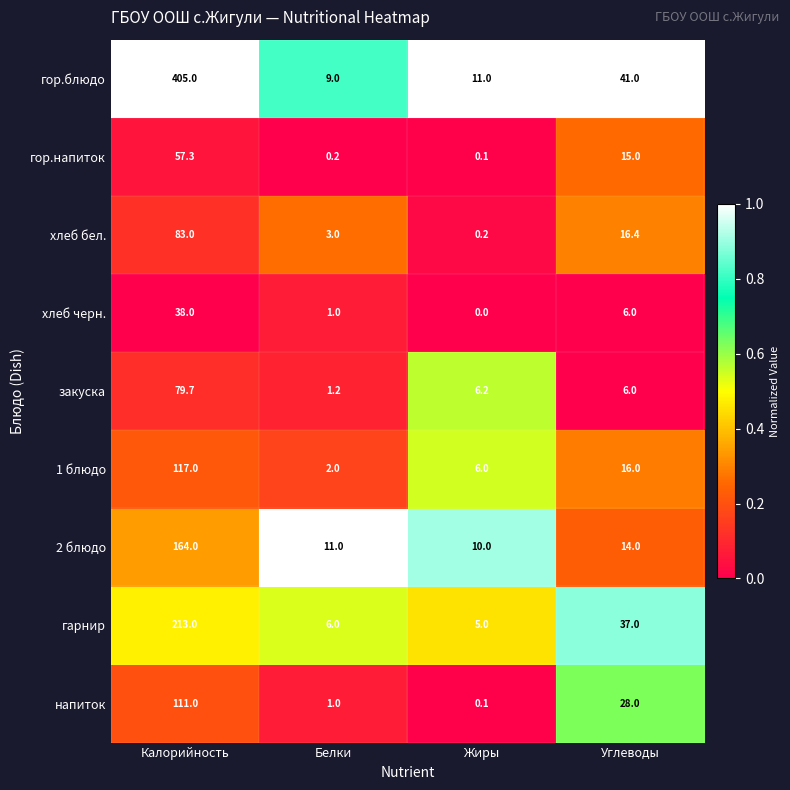

Rank the series by their maximum value, from highest to lowest.

гор.блюдо, гарнир, 2 блюдо, 1 блюдо, напиток, хлеб бел., закуска, гор.напиток, хлеб черн.